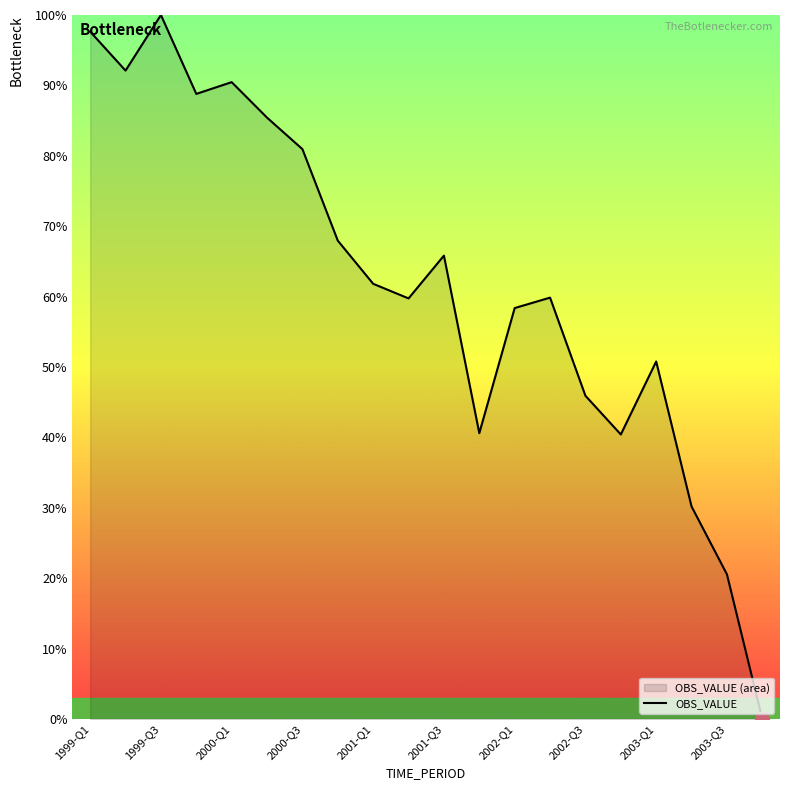

What is the difference between the maximum and minimum values?

100.0